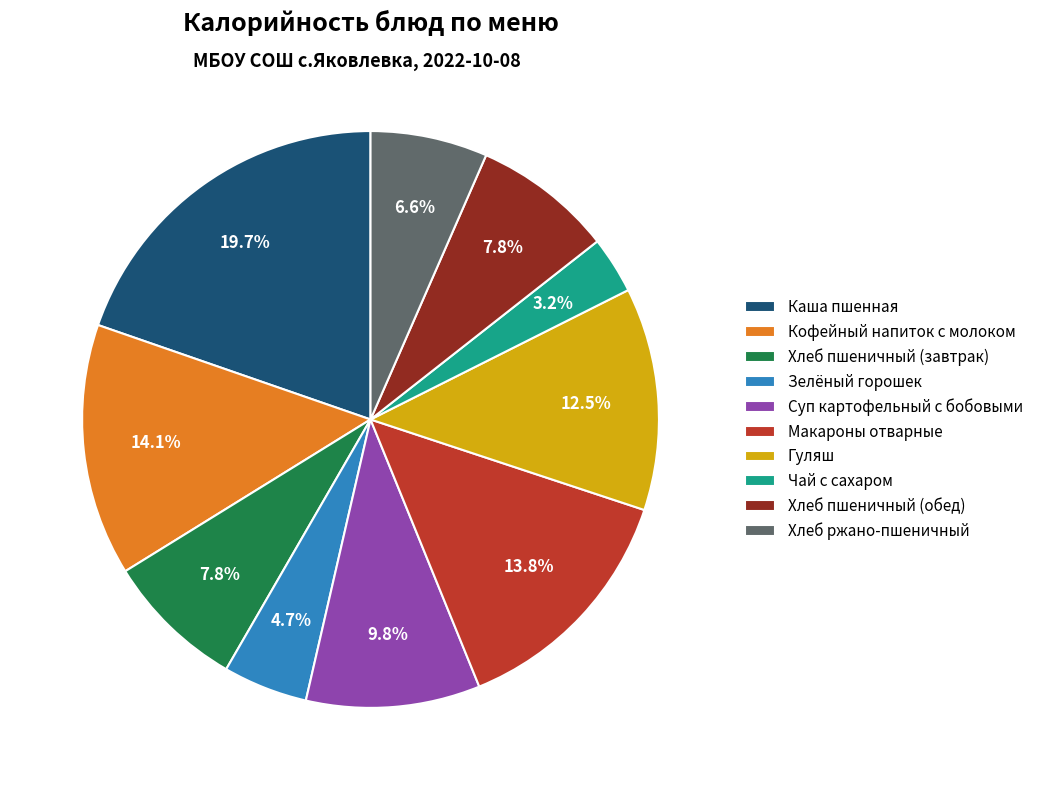

Does Кофейный напиток с молоком account for over 50% of the chart?

No